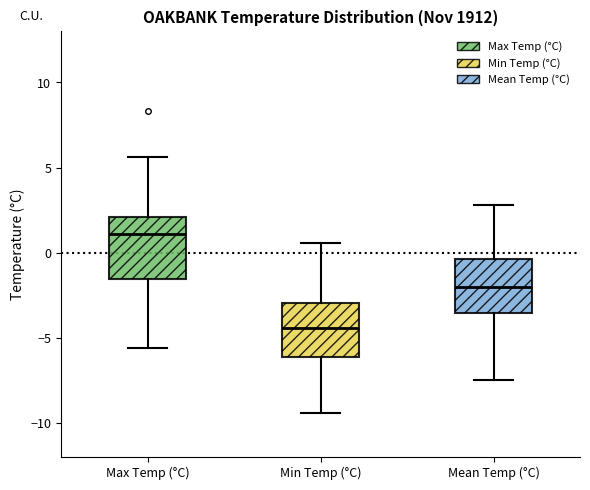

Reading left to right, transcribe this box plot: for each box, give where its median line is, the range the box spans, and where its two whiskers end, as read against the y-axis. The values are not printed on the chart, so give them approximately, as read against the axis.

Max Temp (°C): median 1.0, box -1.5 to 2.0, whiskers -5.5 to 5.5
Min Temp (°C): median -4.5, box -6.0 to -3.0, whiskers -9.5 to 0.5
Mean Temp (°C): median -2.0, box -3.5 to -0.5, whiskers -7.5 to 3.0